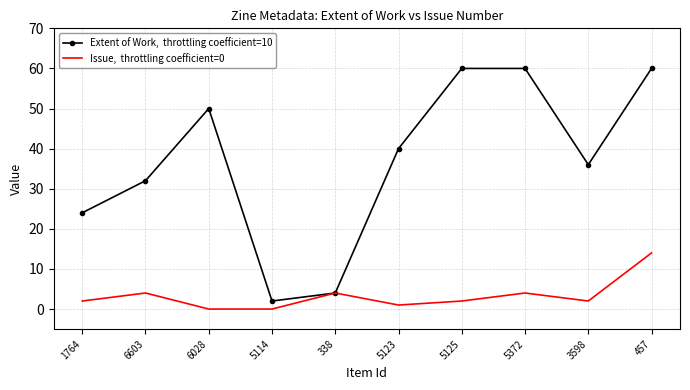

What is the difference between the highest and lowest values at 6603?

28